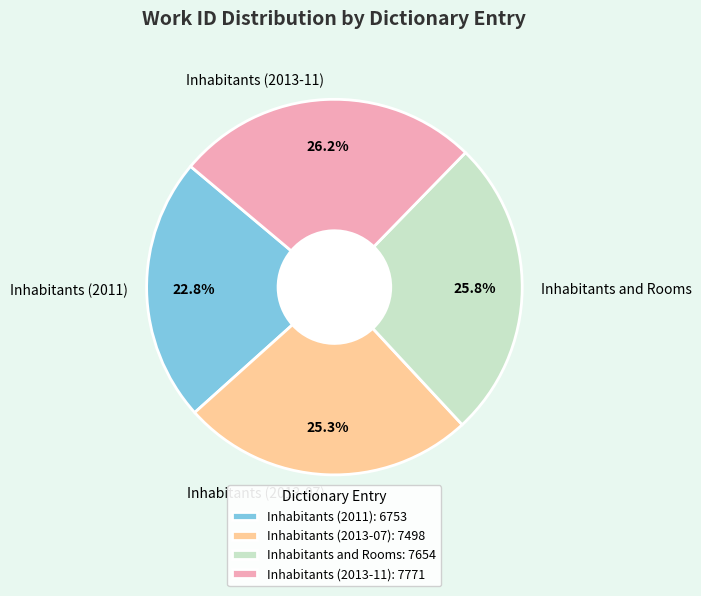

Which category has the smallest portion of the pie?

Inhabitants (2011)